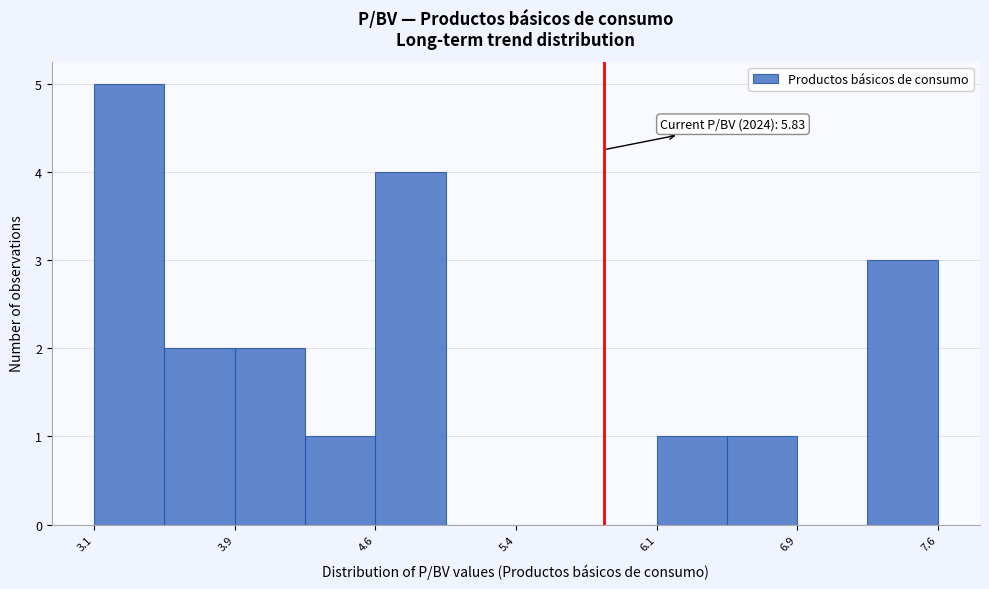

Around what value on the x-axis is the tallest bar? Give the approximate position of its centre, as read against the axis.

3.3